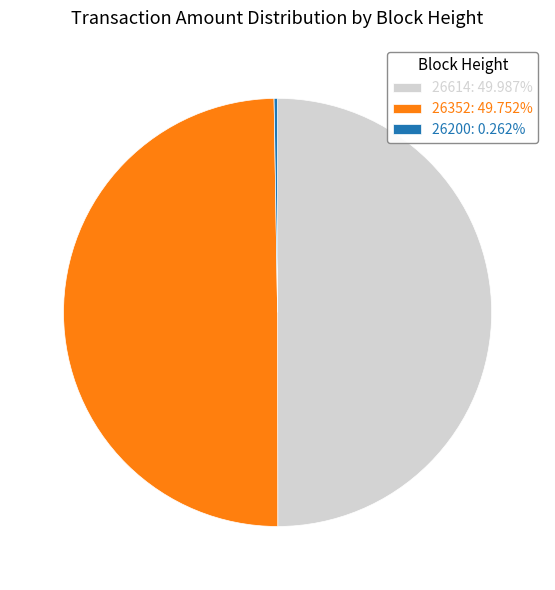

Is the sum of 26614: 49.987% and 26352: 49.752% greater than half?

Yes